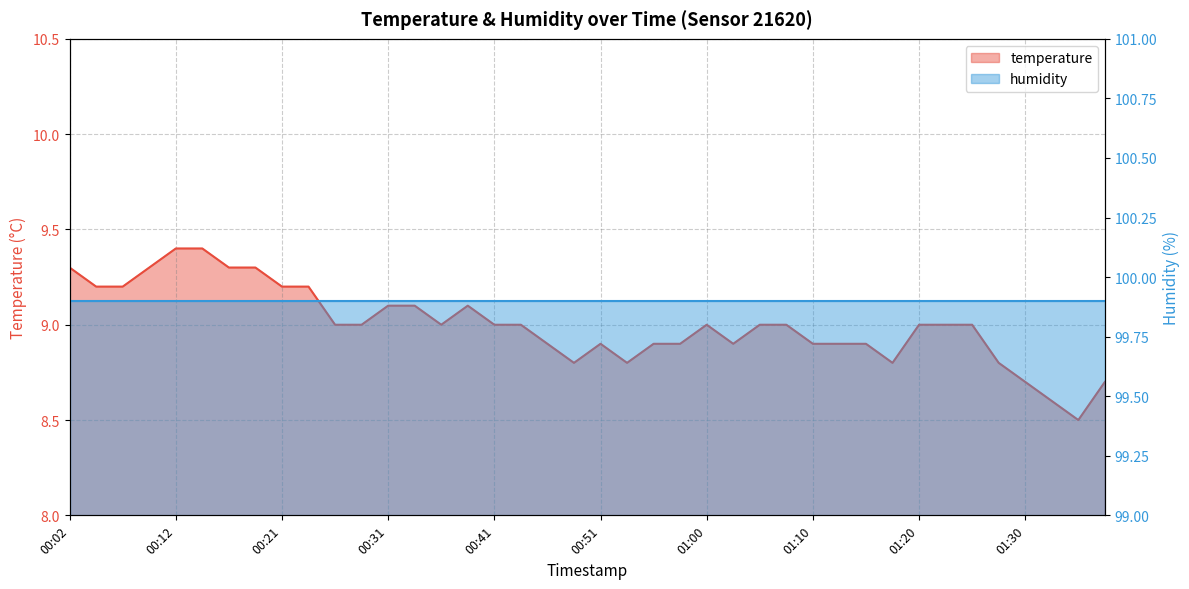

The chart shows a value of 3.1 at 00:29. True or false?

False